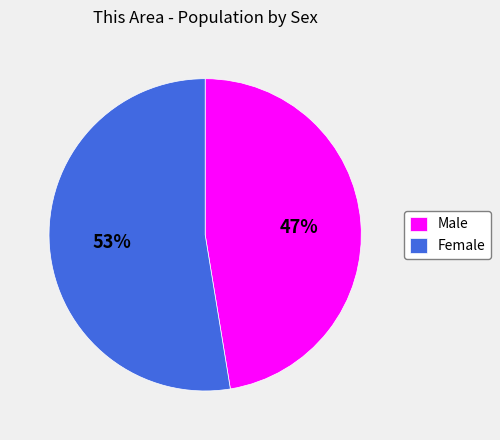

How many segments does this pie chart have?

2